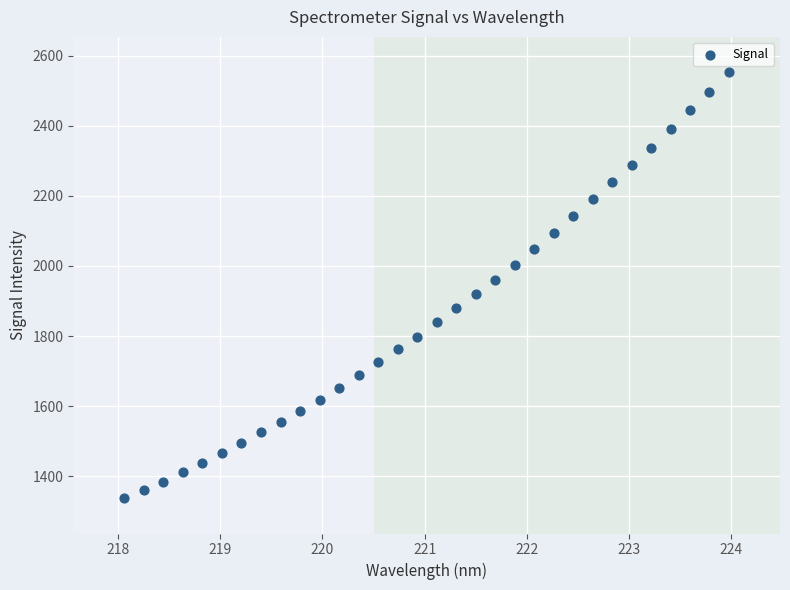

What is the range of Y values (max minus min)?

1218.4